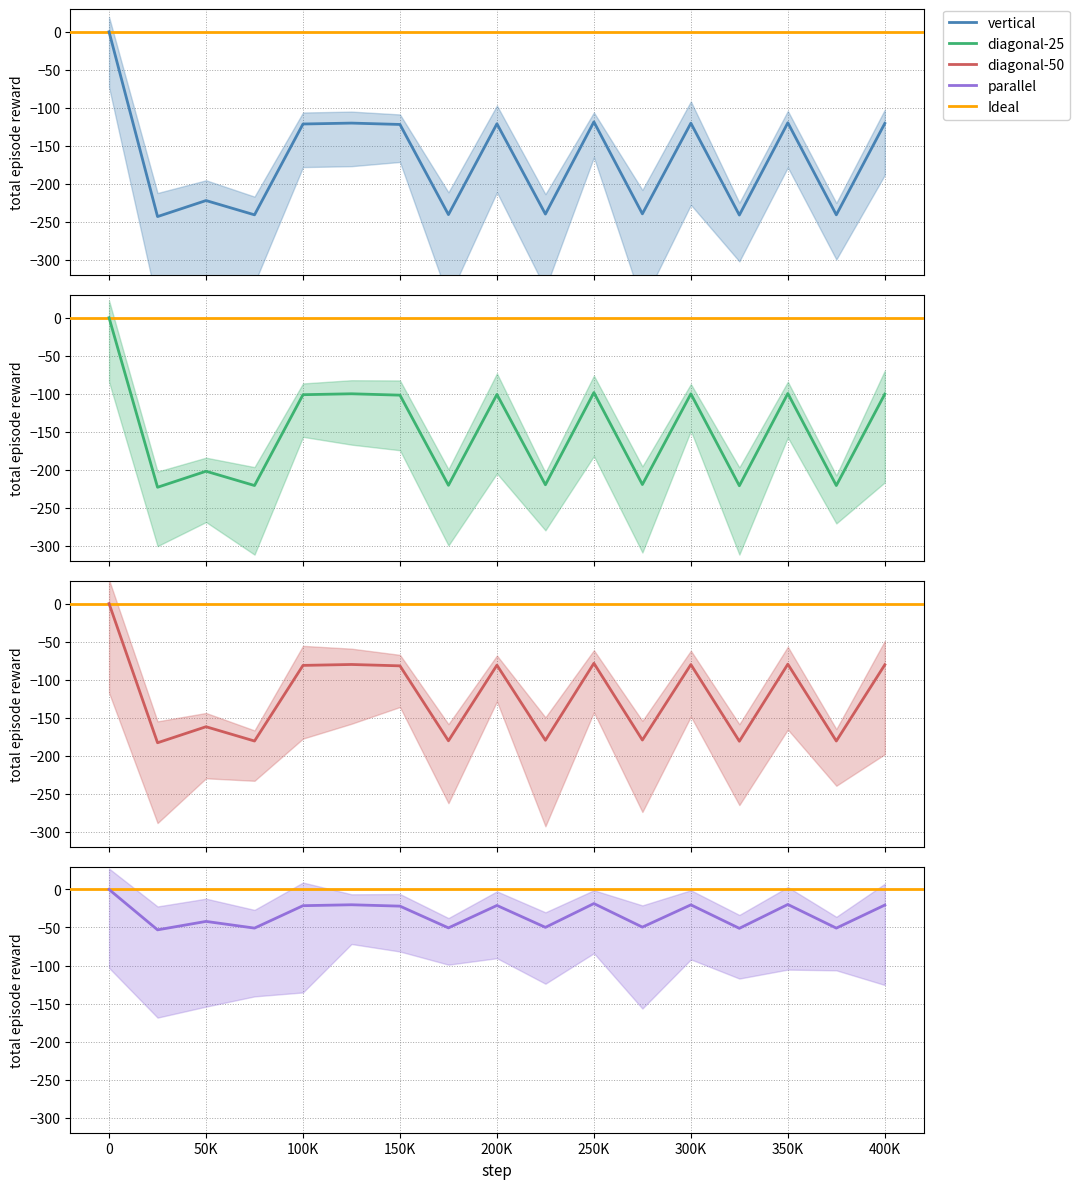

At 350K, list the series in order from smallest to largest.

vertical, diagonal-25, diagonal-50, parallel